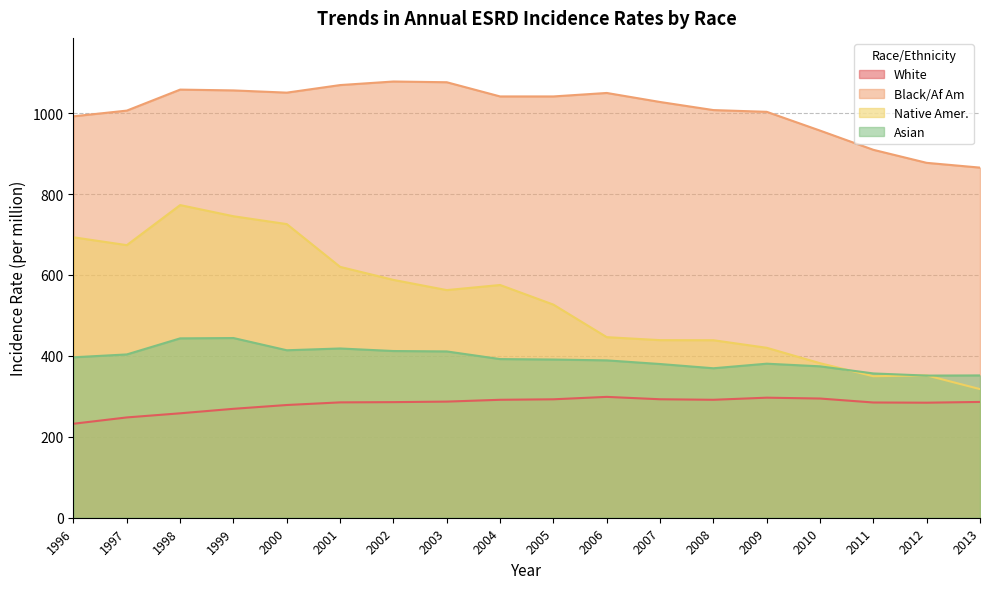

How many lines are shown in the chart?

4